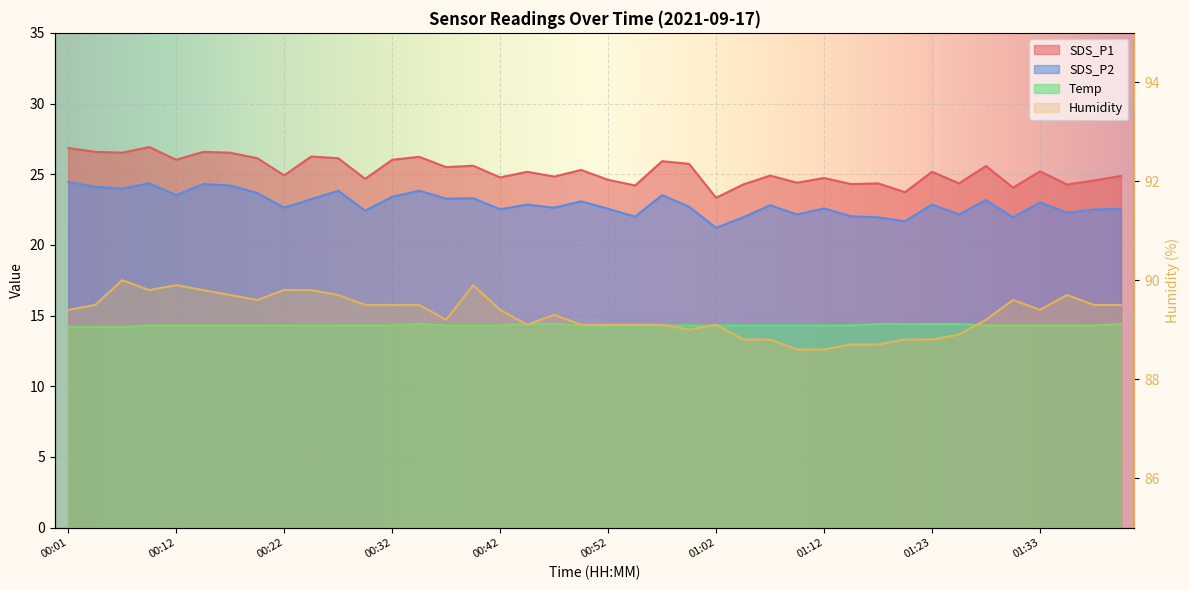

Reading left to right, transcribe all the data shown in this chart.

SDS_P1: 00:01=26.9	00:04=26.6	00:06=26.5	00:09=26.9	00:12=26.0	00:14=26.6	00:17=26.5	00:19=26.1	00:22=24.9	00:24=26.2	00:27=26.1	00:29=24.7	00:32=26.0	00:34=26.2	00:37=25.5	00:39=25.6	00:42=24.8	00:45=25.2	00:47=24.8	00:50=25.3	00:52=24.6	00:55=24.2	00:57=25.9	01:00=25.7	01:02=23.3	01:05=24.3	01:07=24.9	01:10=24.4	01:12=24.7	01:15=24.3	01:18=24.4	01:20=23.7	01:23=25.2	01:25=24.4	01:28=25.6	01:30=24.1	01:33=25.2	01:35=24.3	01:38=24.6	01:40=24.9
SDS_P2: 00:01=24.4	00:04=24.1	00:06=24.0	00:09=24.4	00:12=23.5	00:14=24.3	00:17=24.2	00:19=23.7	00:22=22.6	00:24=23.2	00:27=23.8	00:29=22.4	00:32=23.4	00:34=23.8	00:37=23.3	00:39=23.3	00:42=22.5	00:45=22.9	00:47=22.6	00:50=23.1	00:52=22.6	00:55=22.0	00:57=23.5	01:00=22.7	01:02=21.2	01:05=21.9	01:07=22.8	01:10=22.1	01:12=22.6	01:15=22.0	01:18=21.9	01:20=21.7	01:23=22.9	01:25=22.1	01:28=23.2	01:30=21.9	01:33=23.0	01:35=22.3	01:38=22.5	01:40=22.6
Temp: 00:01=14.2	00:04=14.2	00:06=14.2	00:09=14.3	00:12=14.3	00:14=14.3	00:17=14.3	00:19=14.3	00:22=14.3	00:24=14.3	00:27=14.3	00:29=14.3	00:32=14.3	00:34=14.4	00:37=14.3	00:39=14.3	00:42=14.3	00:45=14.4	00:47=14.4	00:50=14.3	00:52=14.3	00:55=14.3	00:57=14.3	01:00=14.3	01:02=14.3	01:05=14.3	01:07=14.3	01:10=14.3	01:12=14.3	01:15=14.3	01:18=14.4	01:20=14.4	01:23=14.4	01:25=14.4	01:28=14.3	01:30=14.3	01:33=14.3	01:35=14.3	01:38=14.3	01:40=14.4
Humidity: 00:01=89.4	00:04=89.5	00:06=90.0	00:09=89.8	00:12=89.9	00:14=89.8	00:17=89.7	00:19=89.6	00:22=89.8	00:24=89.8	00:27=89.7	00:29=89.5	00:32=89.5	00:34=89.5	00:37=89.2	00:39=89.9	00:42=89.4	00:45=89.1	00:47=89.3	00:50=89.1	00:52=89.1	00:55=89.1	00:57=89.1	01:00=89.0	01:02=89.1	01:05=88.8	01:07=88.8	01:10=88.6	01:12=88.6	01:15=88.7	01:18=88.7	01:20=88.8	01:23=88.8	01:25=88.9	01:28=89.2	01:30=89.6	01:33=89.4	01:35=89.7	01:38=89.5	01:40=89.5